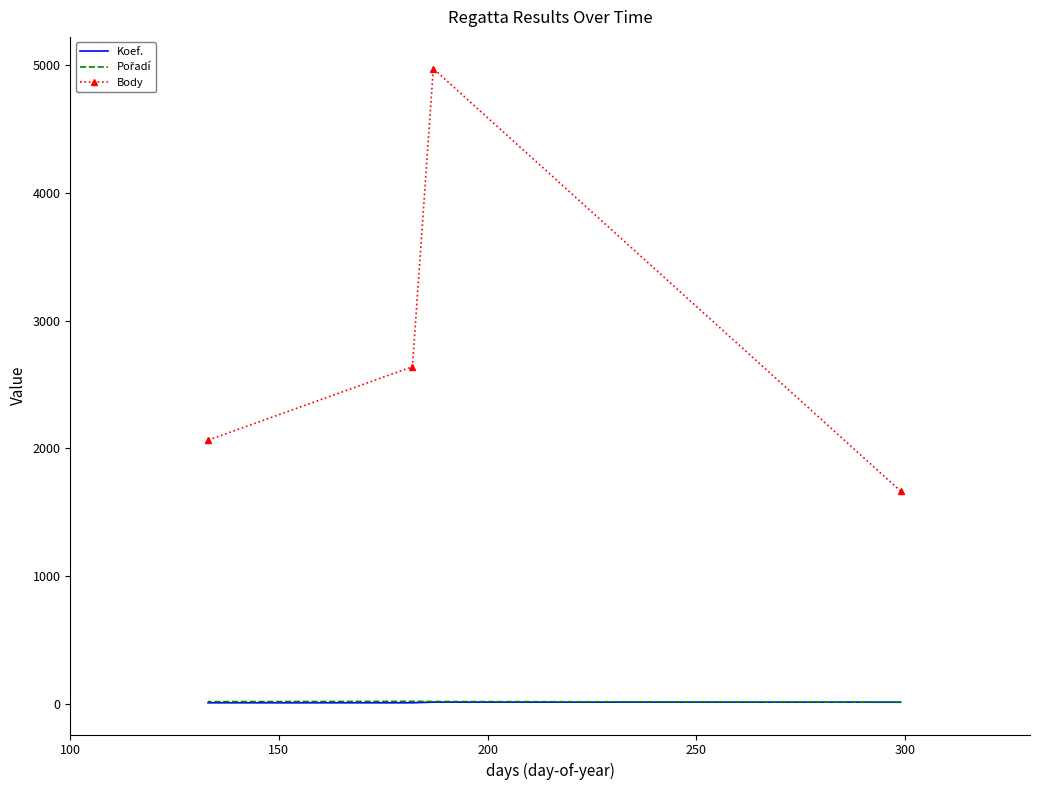

Rank the series at 150 from lowest to highest value.

Koef., Pořadí, Body